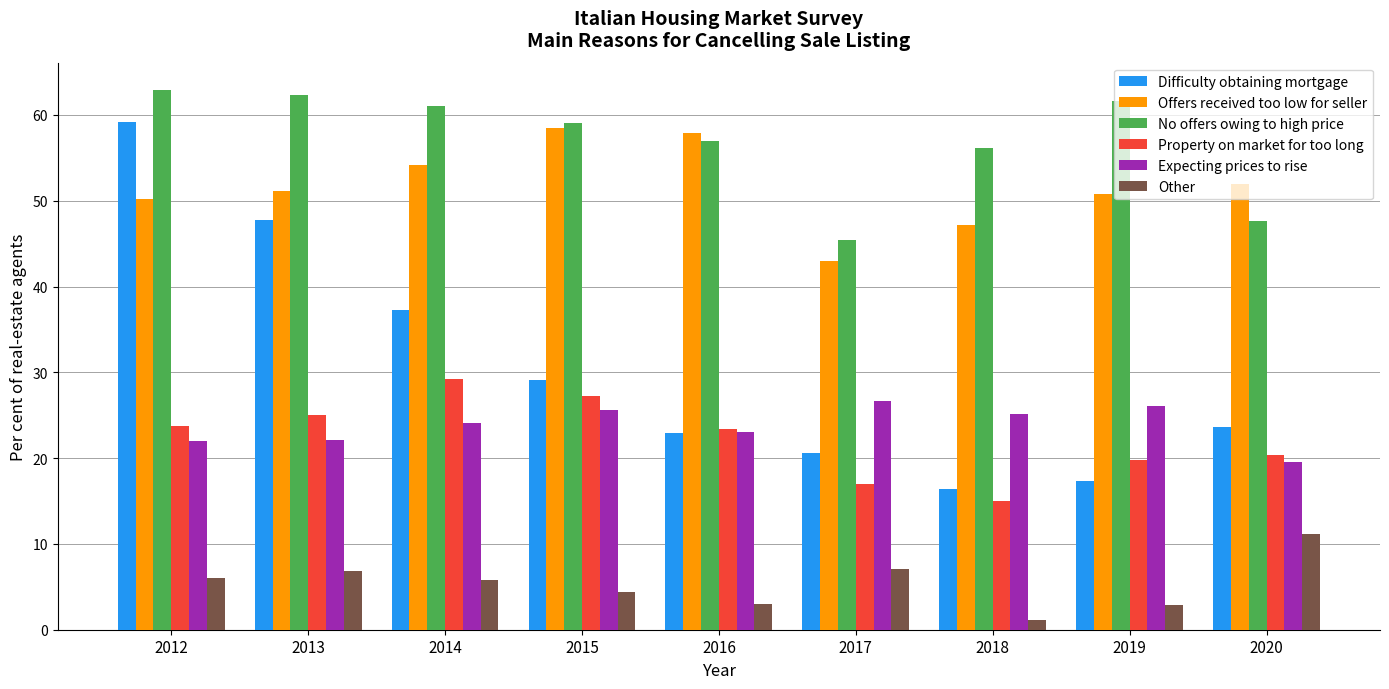

At how many categories does at least one series exceed 62?

2